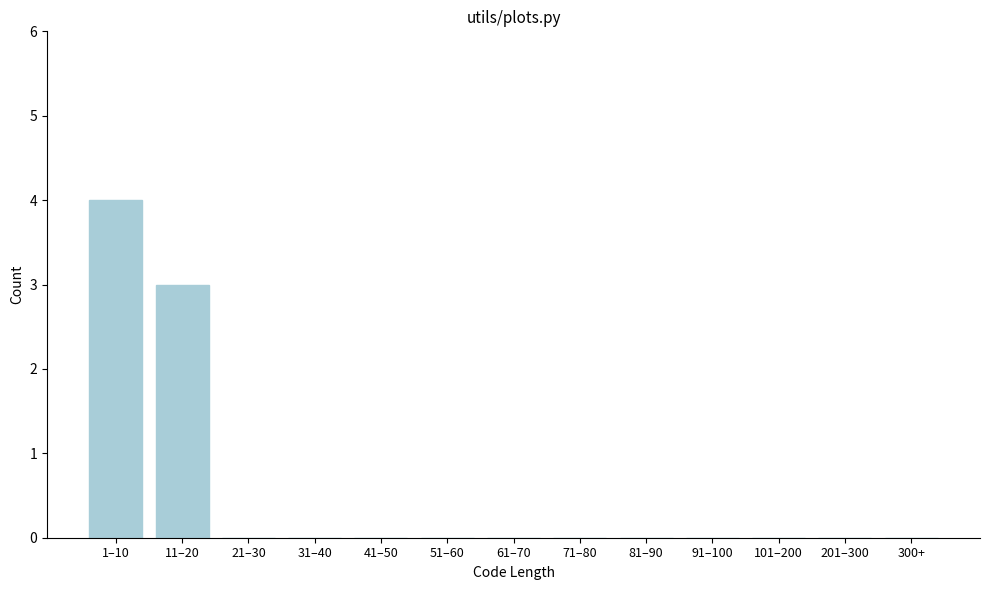

Reading left to right, transcribe all the data shown in this chart.

1–10=4	11–20=3	21–30=0	31–40=0	41–50=0	51–60=0	61–70=0	71–80=0	81–90=0	91–100=0	101–200=0	201–300=0	300+=0